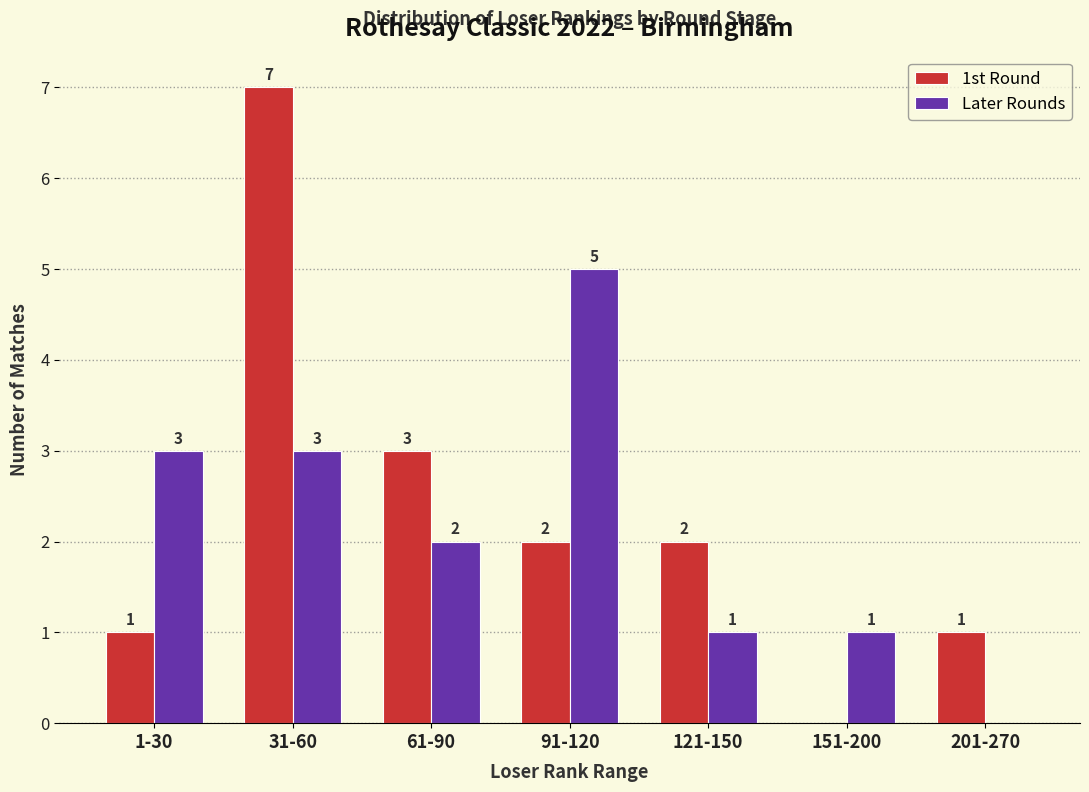

Reading left to right, transcribe all the data shown in this chart.

1st Round: 1-30=1	31-60=7	61-90=3	91-120=2	121-150=2	151-200=0	201-270=1
Later Rounds: 1-30=3	31-60=3	61-90=2	91-120=5	121-150=1	151-200=1	201-270=0